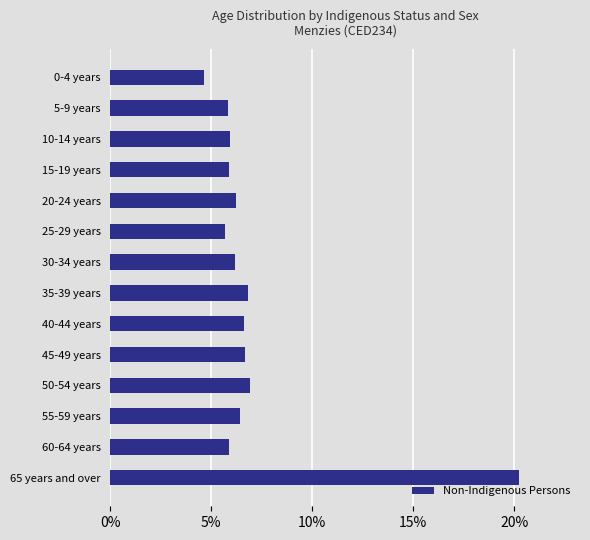

What is the sum of all values?

100.0